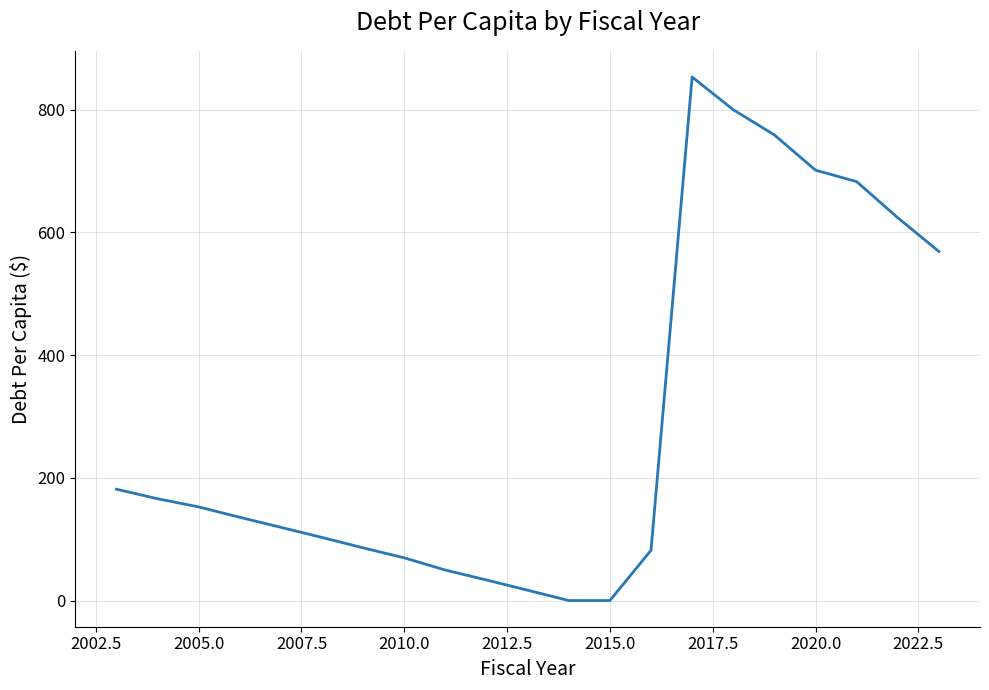

What is the maximum value shown in the chart?

853.1